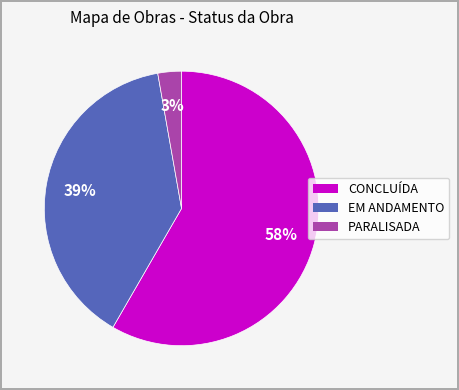

To the nearest percent, what is the average slice percentage?

33%